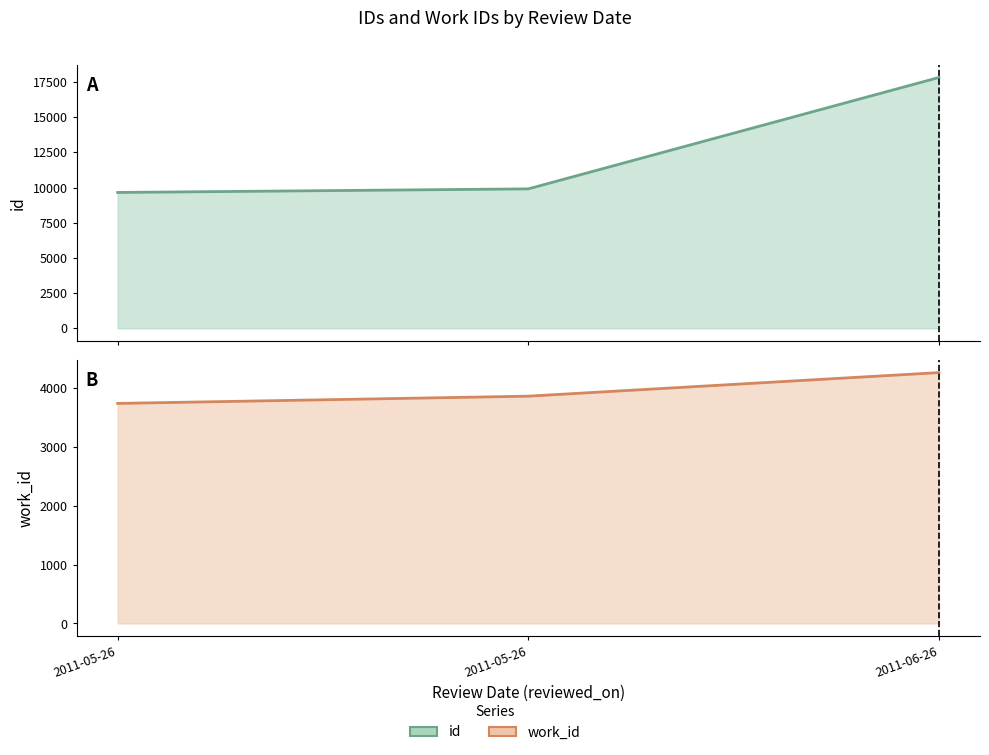

The value of id at 2011-05-26 is 15897. True or false?

False